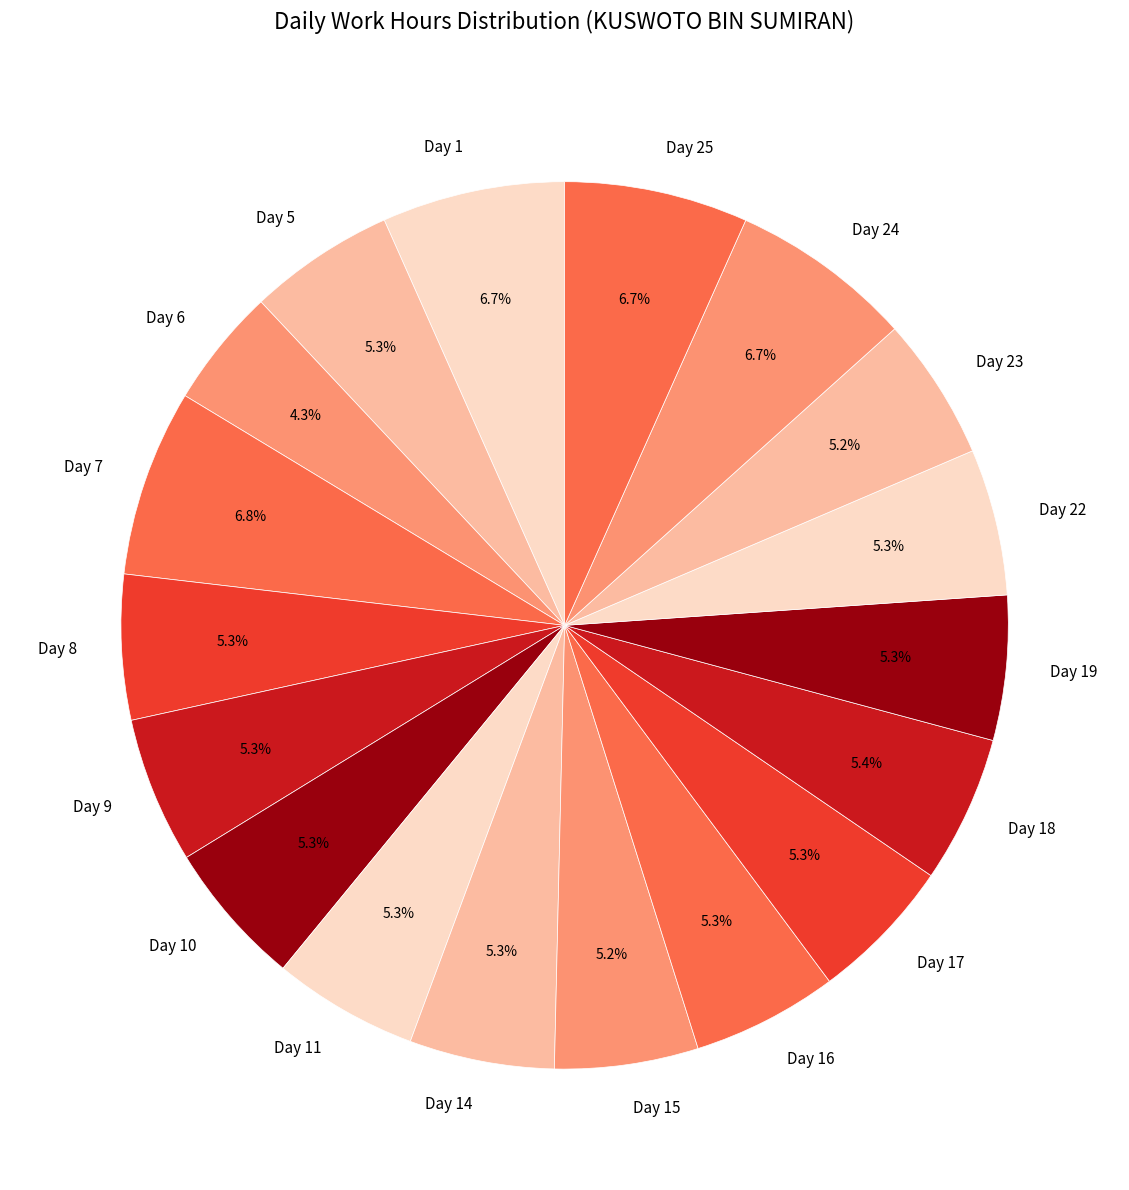

Which slice is the smallest?

Day 6